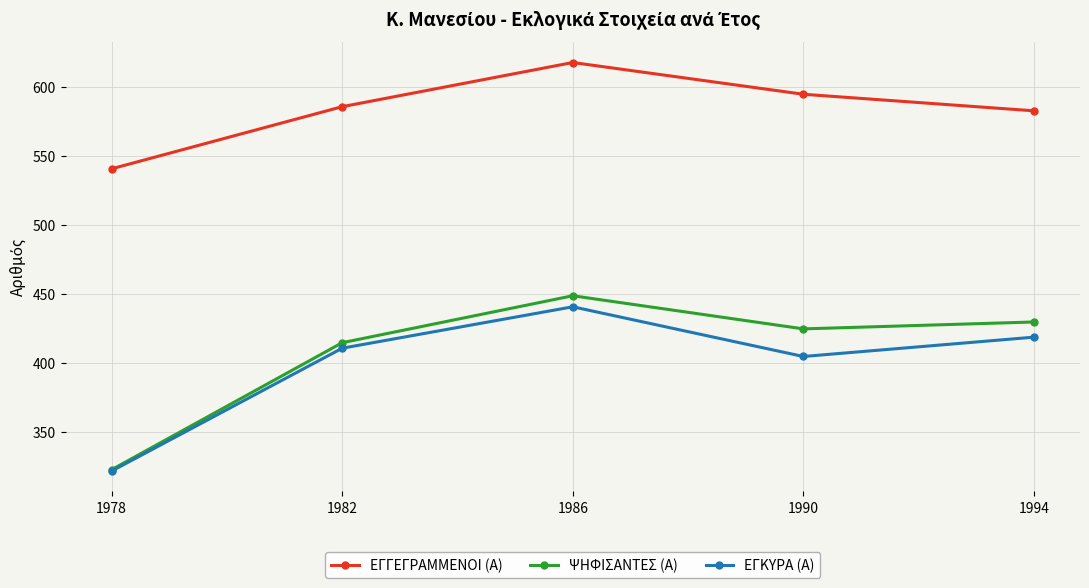

In ΕΓΚΥΡΑ (Α), how many points are lower than both neighbors (excluding endpoints)?

1